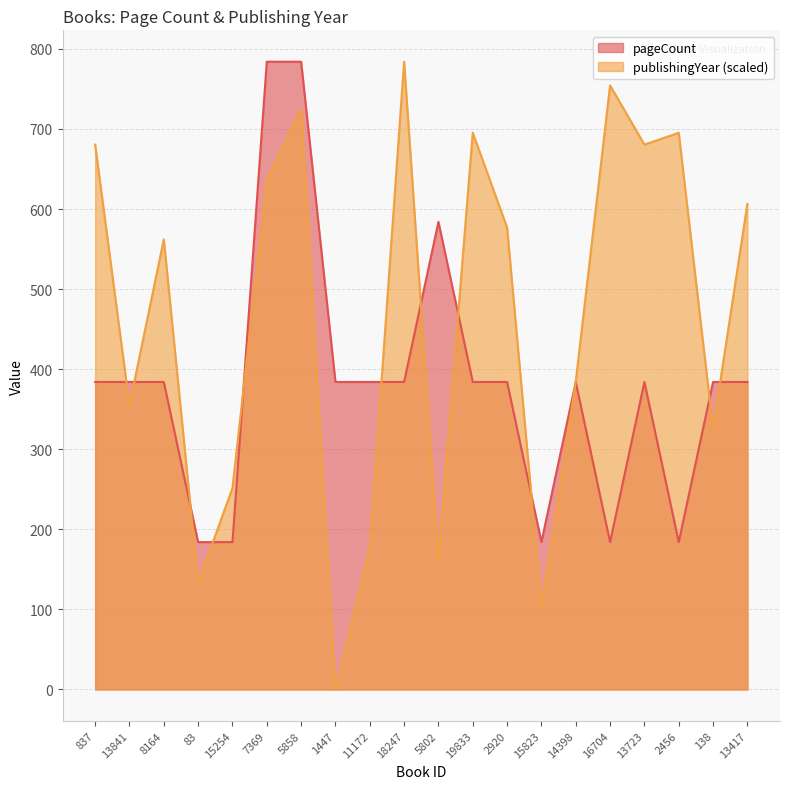

What position from the right is 8164?

18